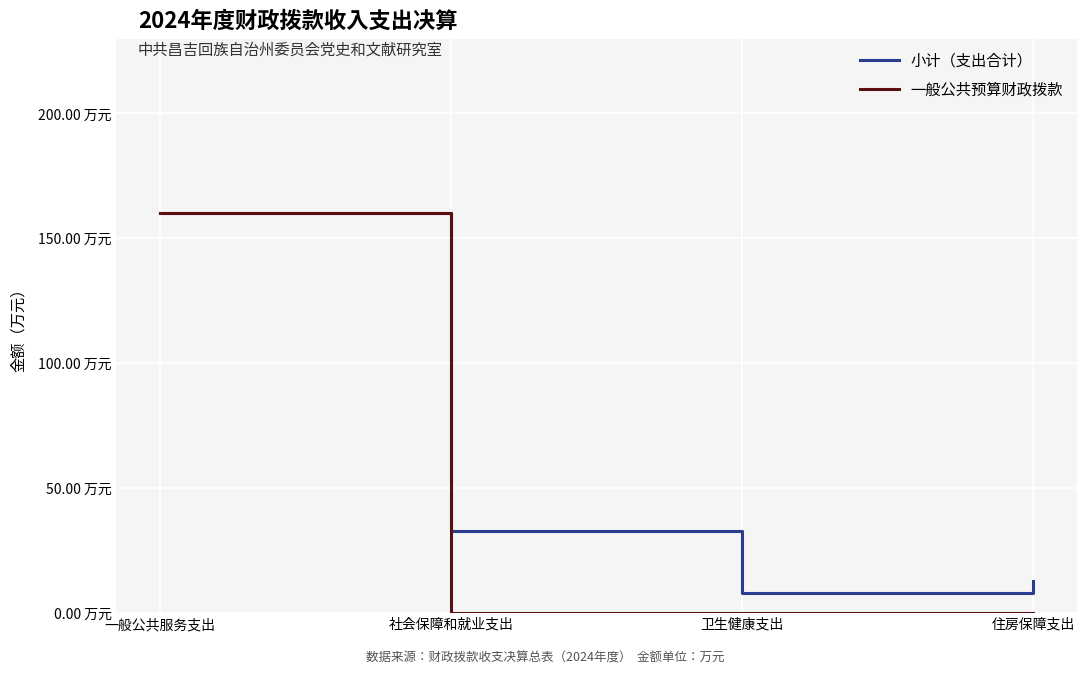

Does the chart display data point markers on the line(s)?

No